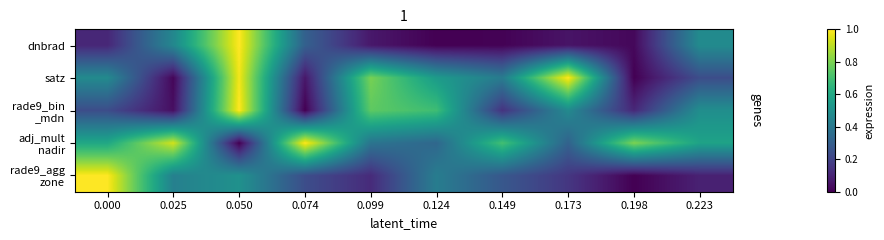

What is the maximum value shown in the chart?

1.0